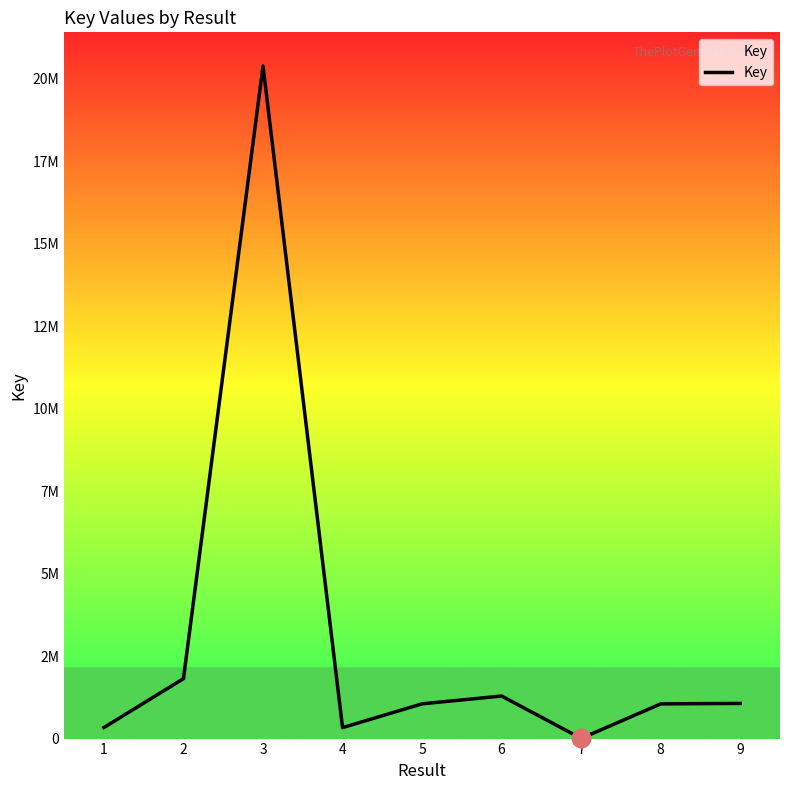

Between 2 and 7, which is larger?

2